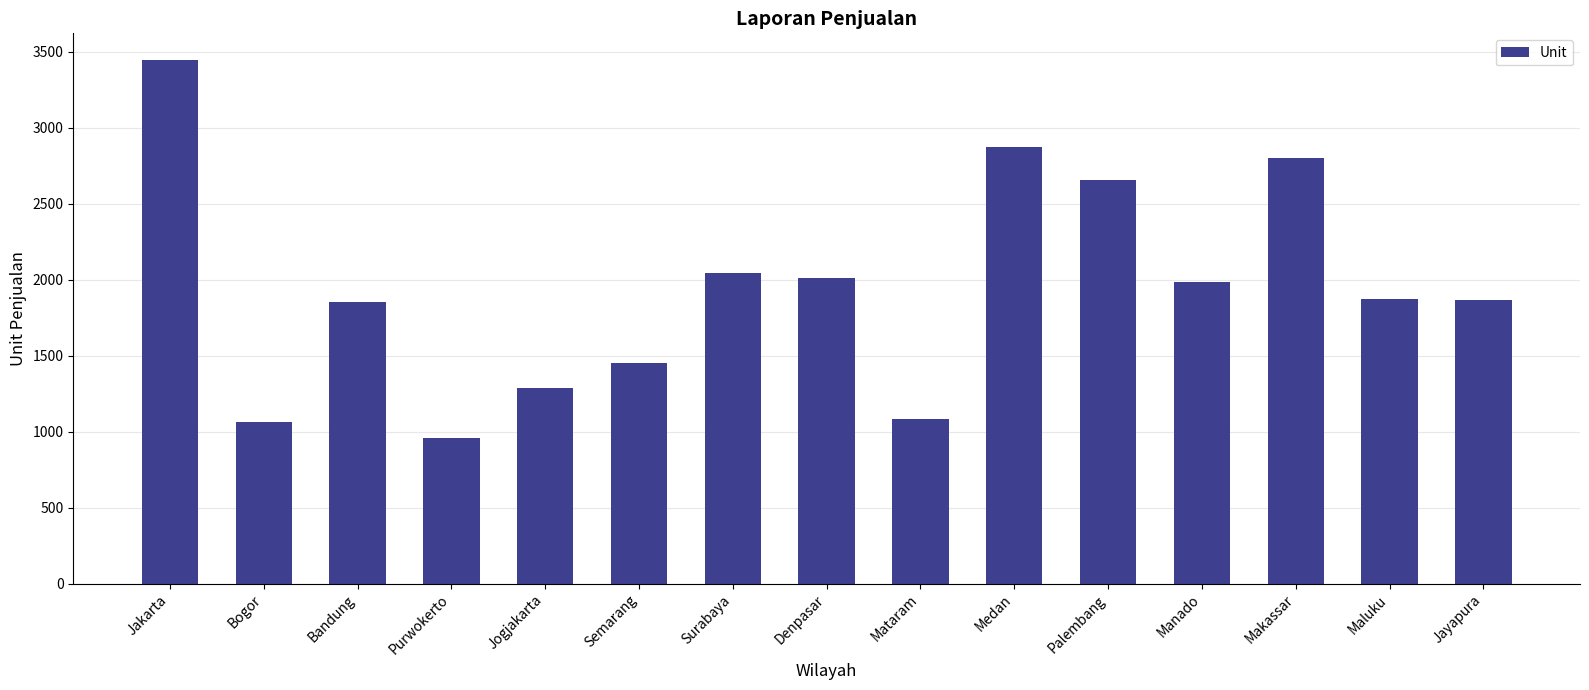

What is the minimum value shown in the chart?

957